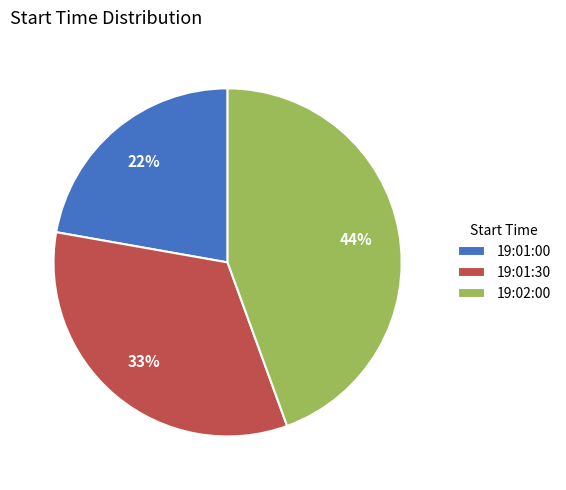

Count the number of slices in the pie.

3